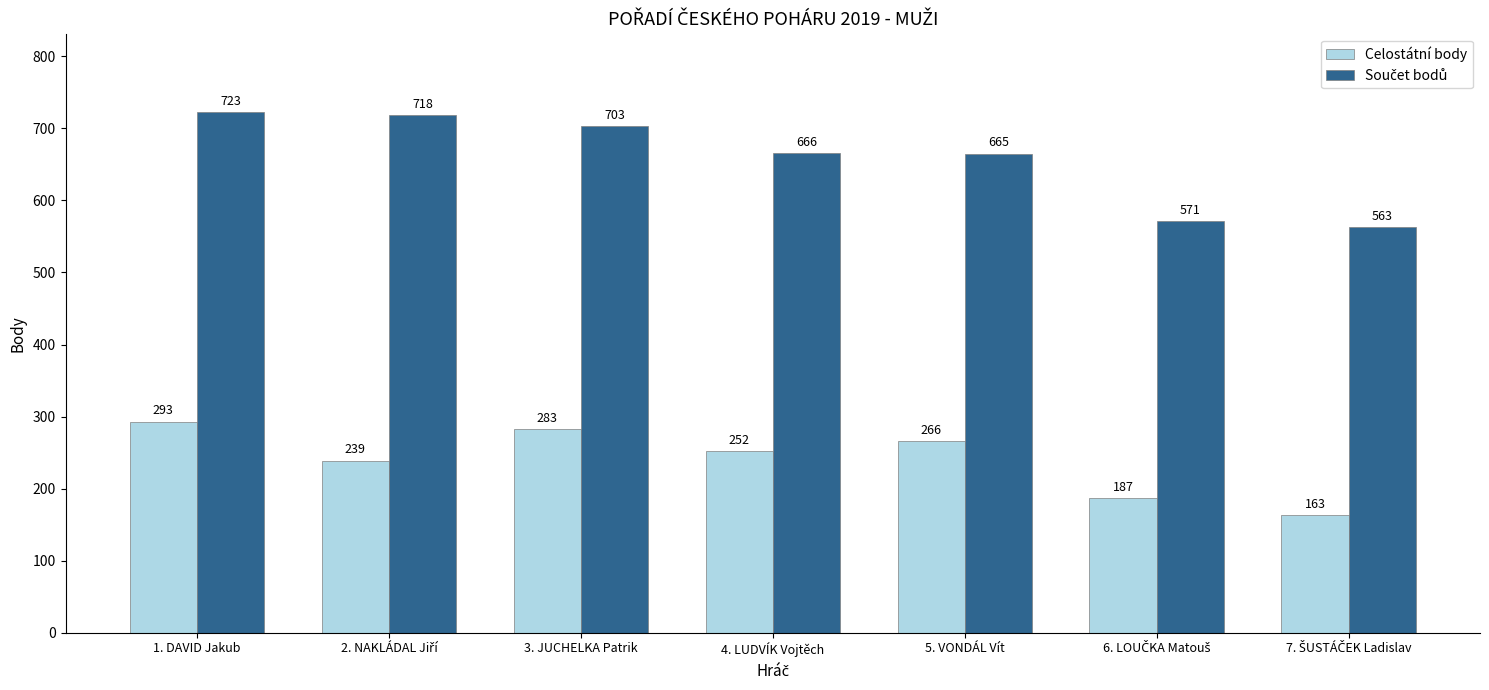

What is the difference between the highest and lowest values at 1. DAVID Jakub?

430